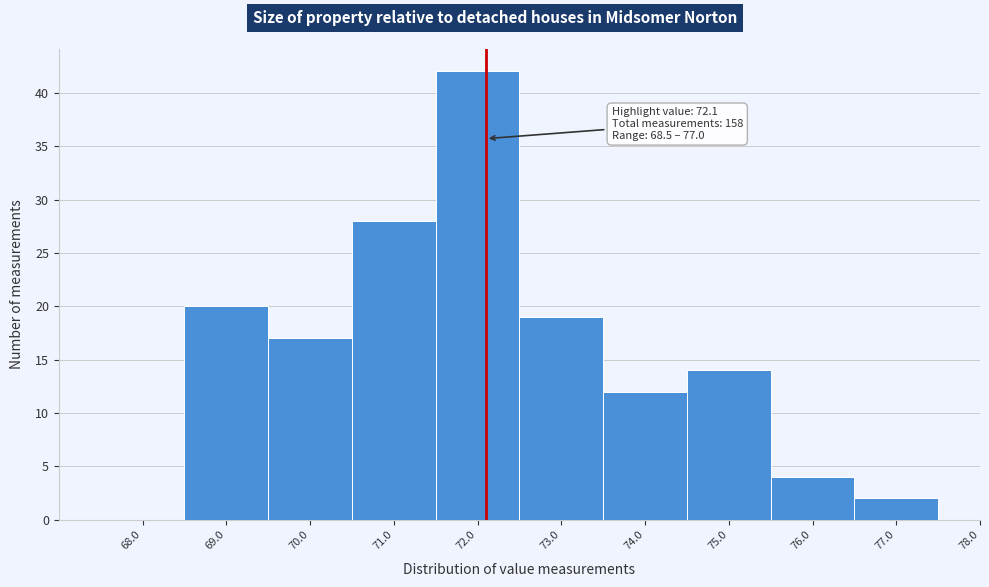

Which range on the x-axis has the tallest bar?

71.5 to 72.5